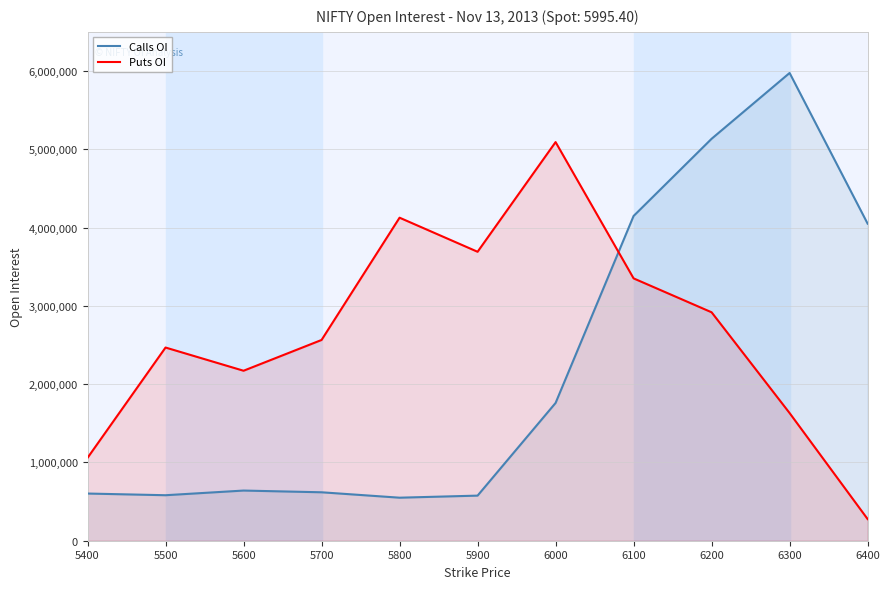

Where does the Calls OI series first go above 640800?

6000